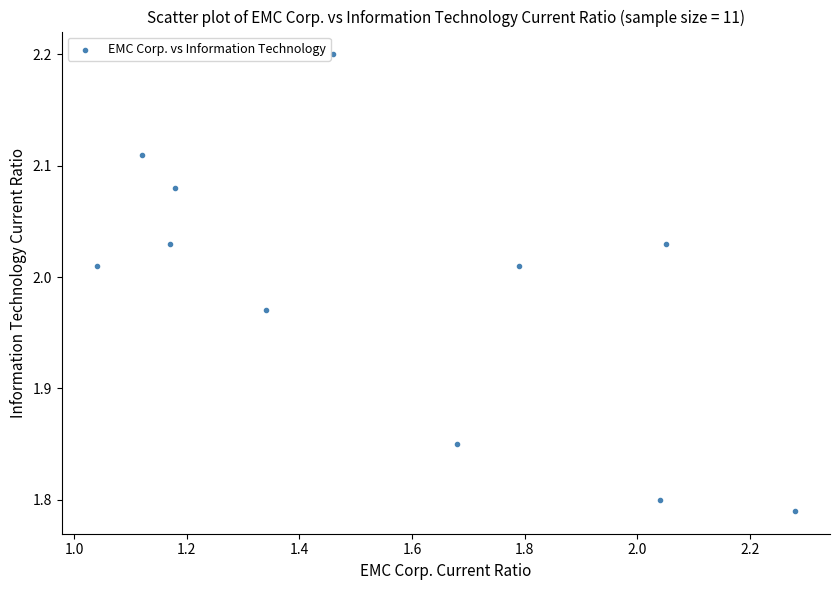

What is the range of Y values (max minus min)?

0.4